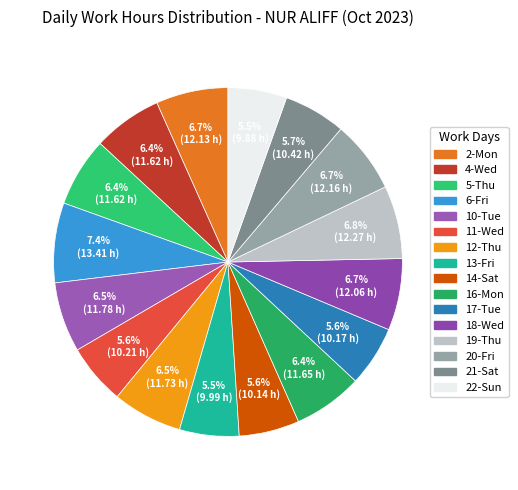

What is the largest slice in the pie chart?

6-Fri